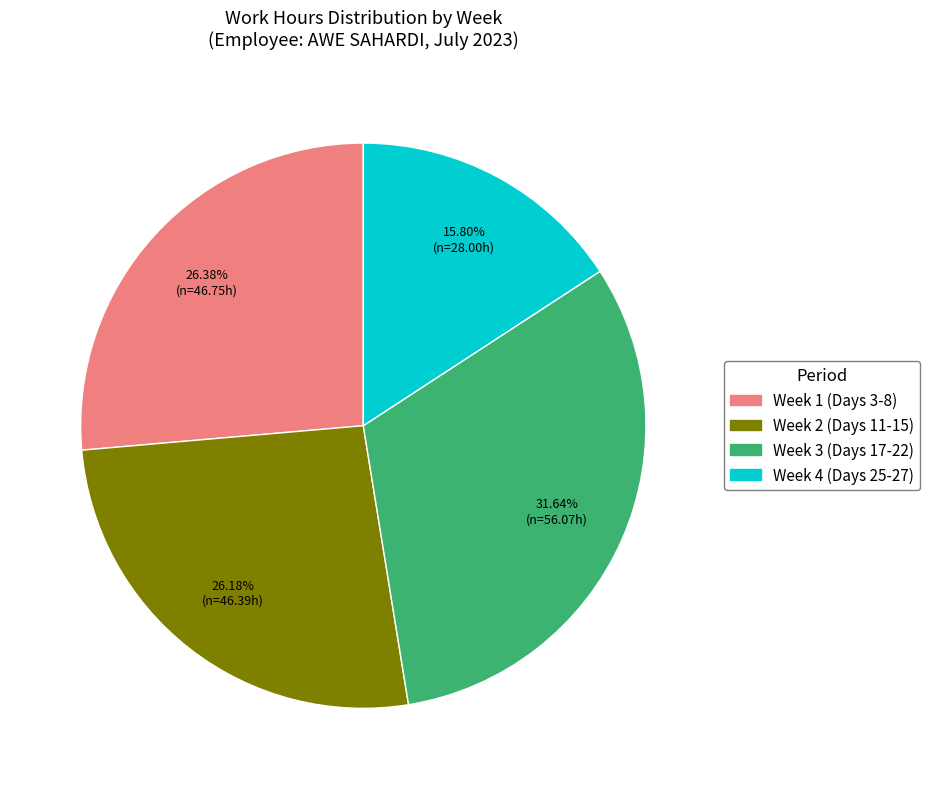

Combined, do Week 3 (Days 17-22) and Week 2 (Days 11-15) account for over 50%?

Yes